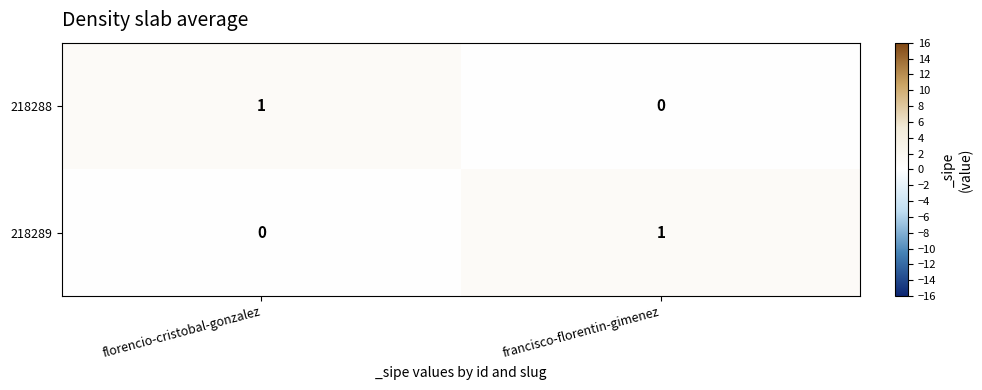

The 218289 series shows 1 at francisco-florentin-gimenez. True or false?

True